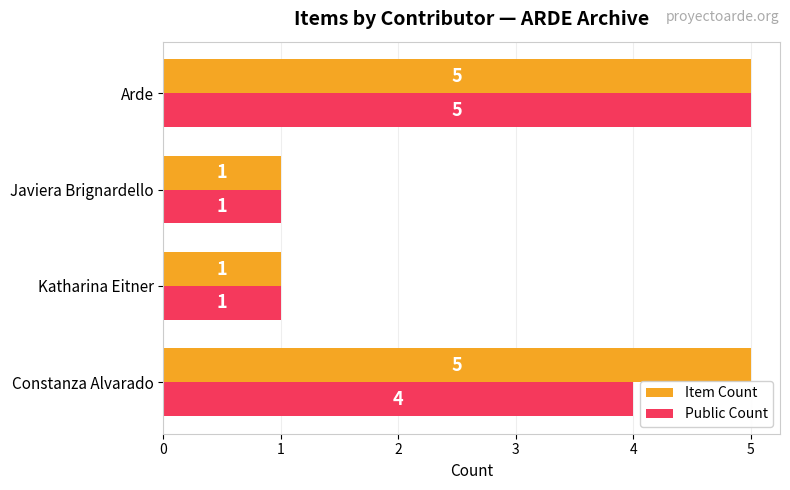

What is the difference between the Public Count values at Katharina Eitner and Constanza Alvarado?

3